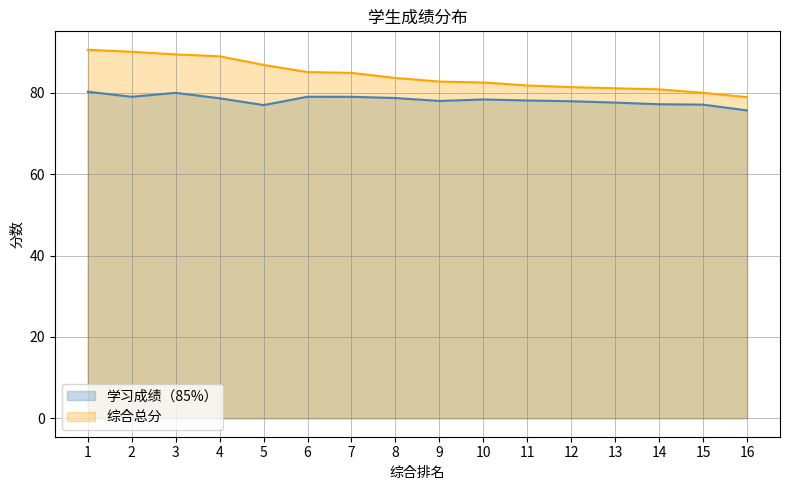

Which label corresponds to the smallest value in the chart?

16